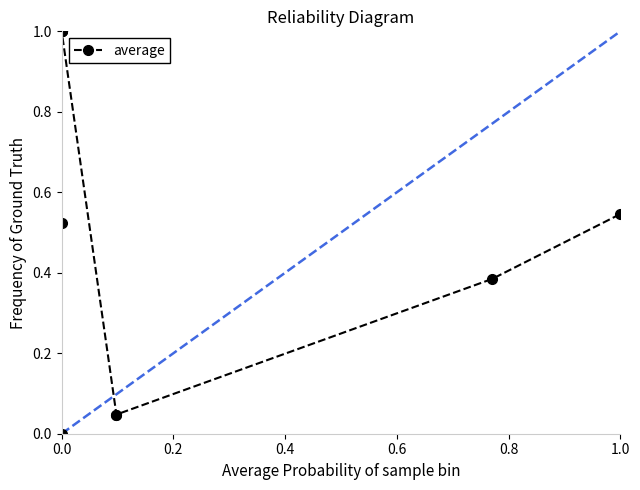

What is the average value?

0.6